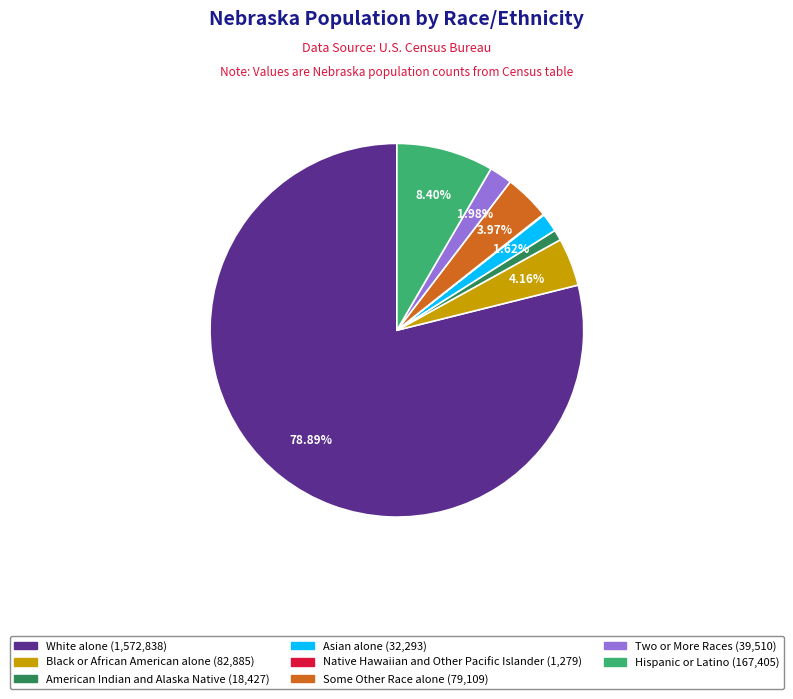

Is there any slice that represents more than half of the pie?

Yes